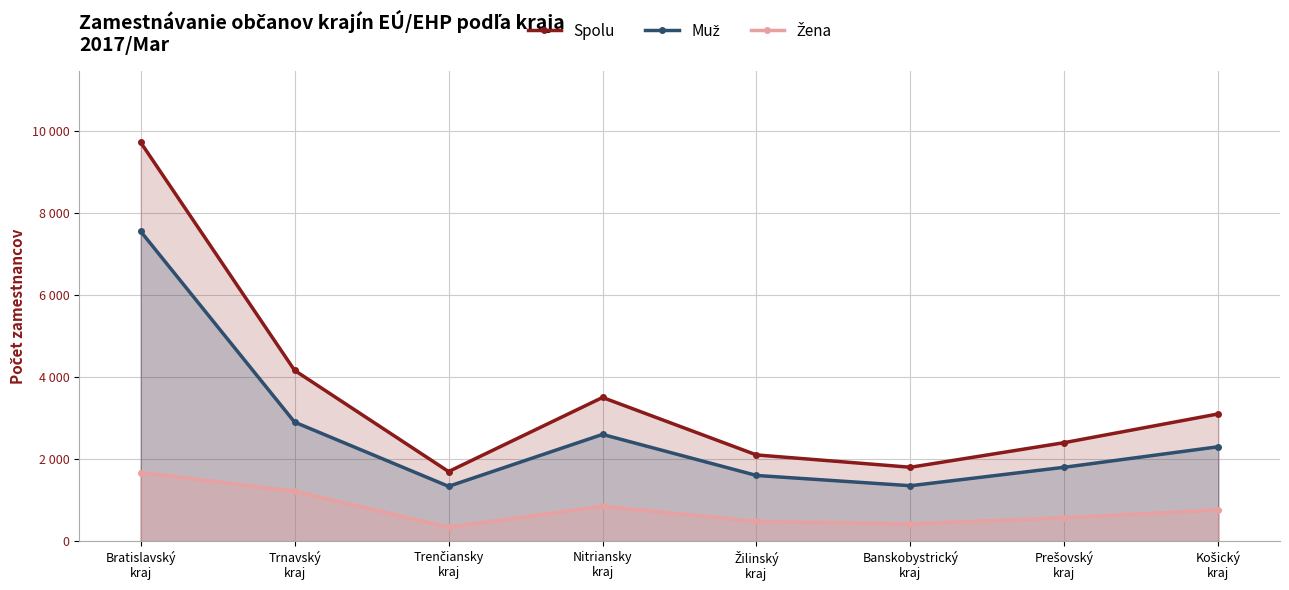

True or false: Muž and Žena intersect in this chart.

False